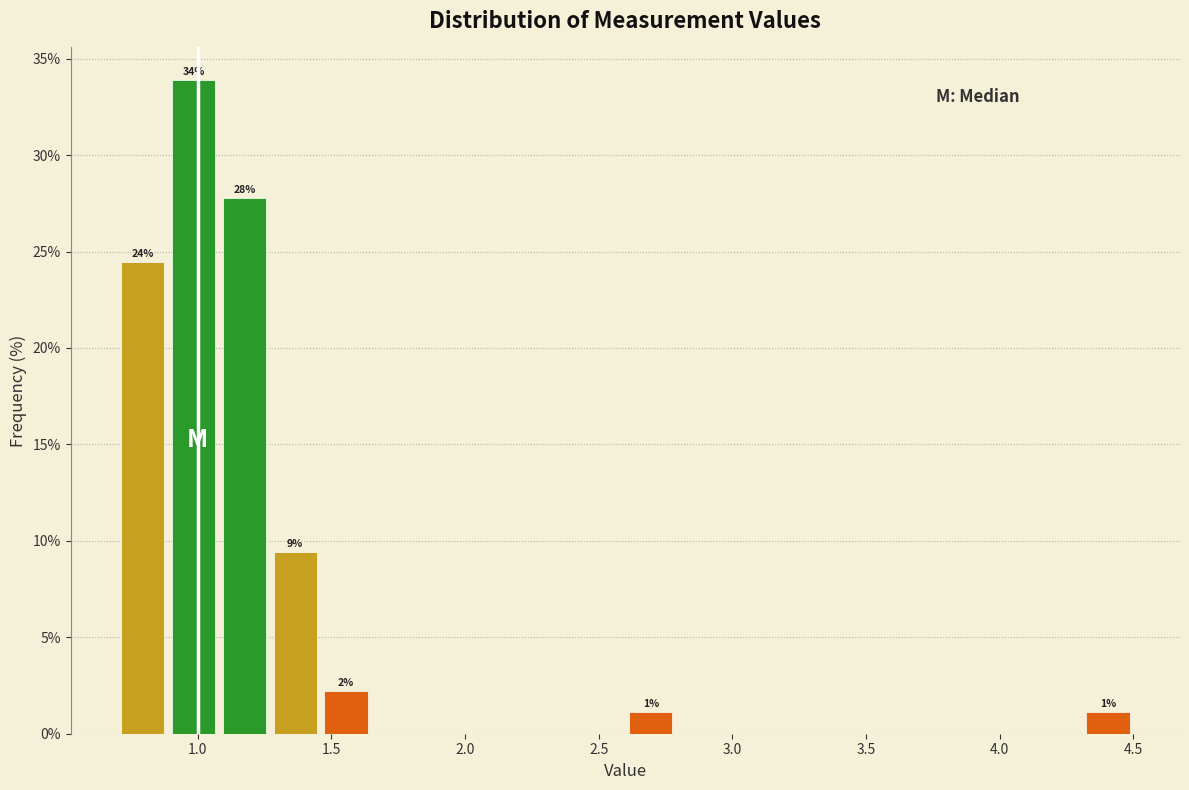

Read against the x-axis, roughly where is the centre of the tallest bar?

1.00